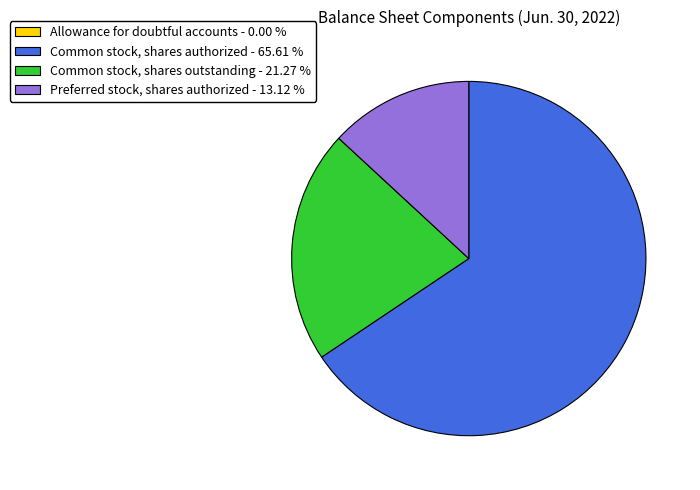

Does any single category account for the majority?

Yes